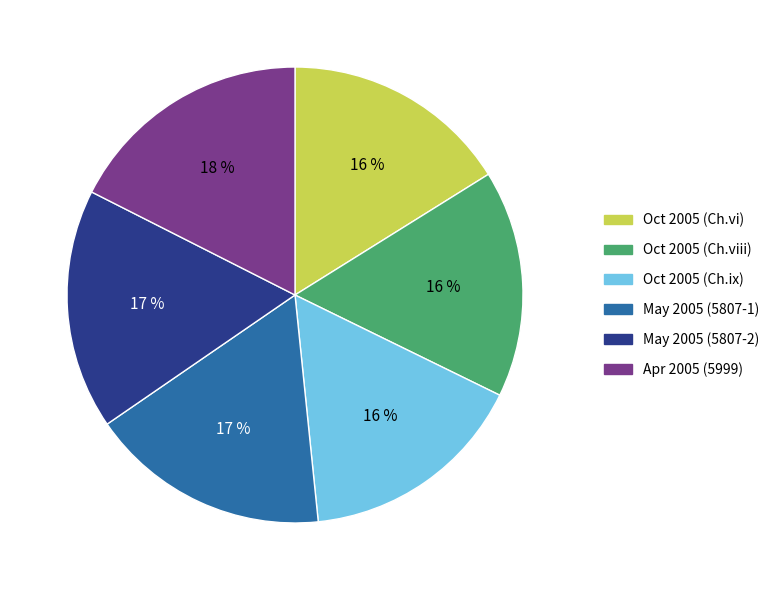

What is the ratio of the value at Oct 2005 (Ch.ix) to the value at May 2005 (5807-2)?

0.9